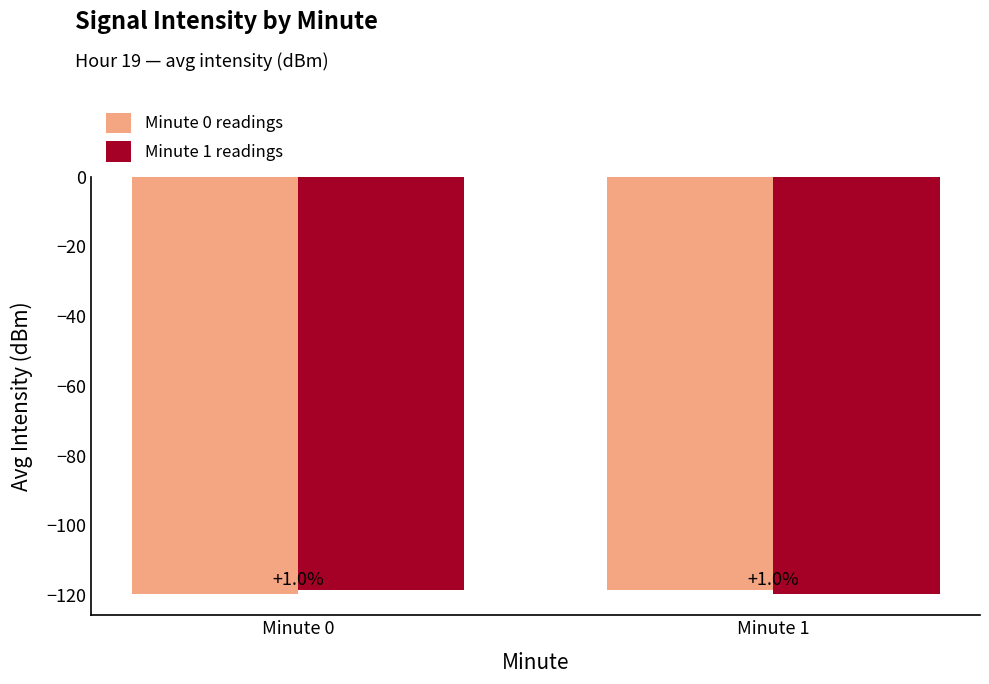

List the series in order of their peak value, lowest first.

Minute 0 readings, Minute 1 readings